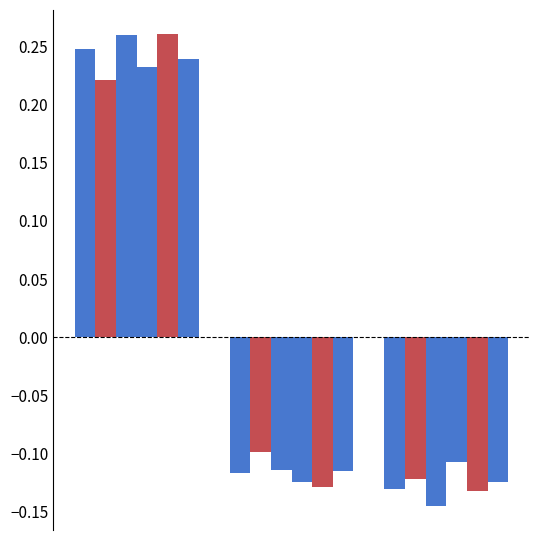

How many series are shown in this chart?

6